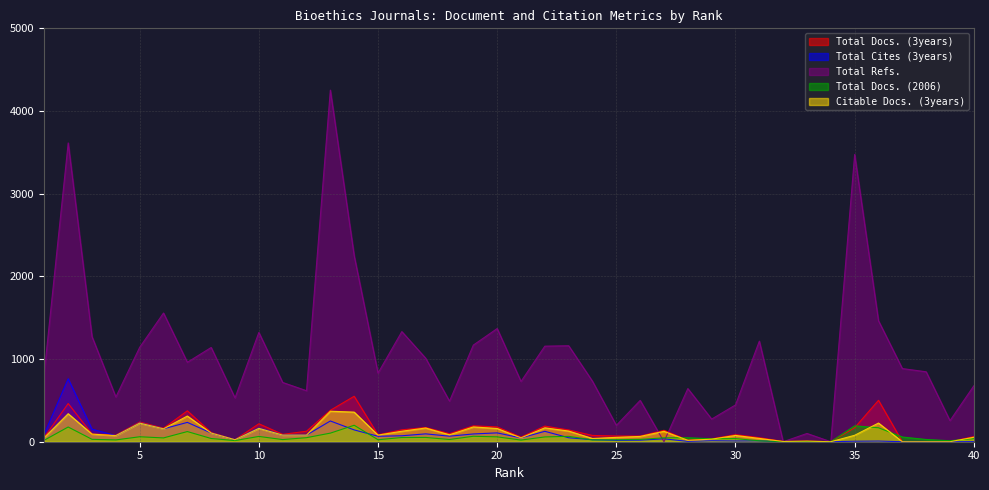

What are all the series names shown in the legend?

Total Docs. (3years), Total Cites (3years), Total Refs., Total Docs. (2006), Citable Docs. (3years)